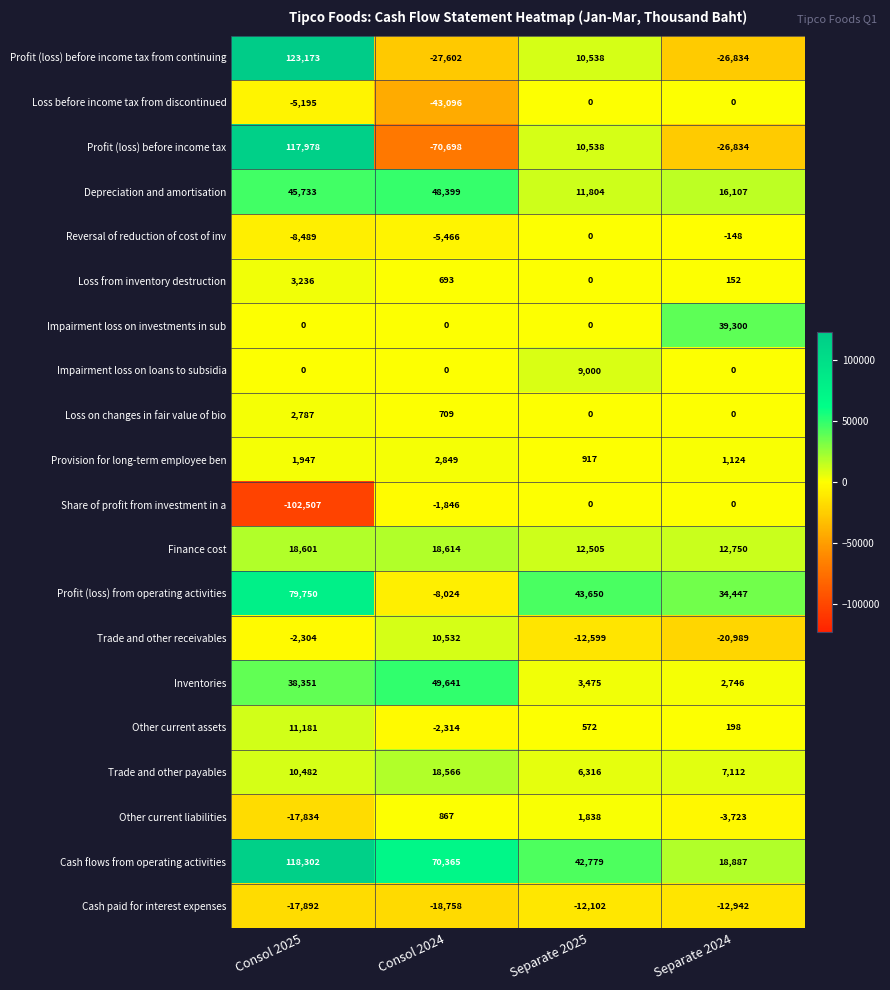

What is the difference between the maximum and minimum values in the Profit (loss) from operating activities series?

87774